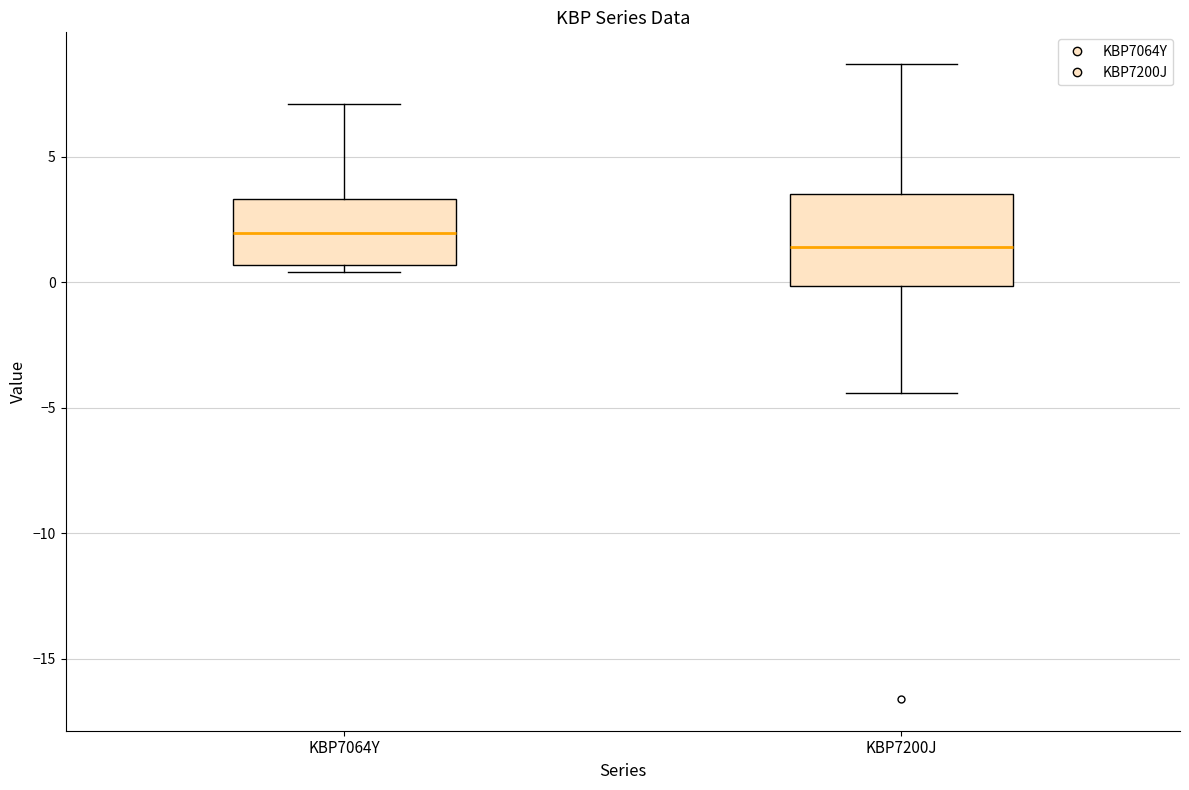

Which box is the tallest, from its lower edge to its upper edge?

KBP7200J